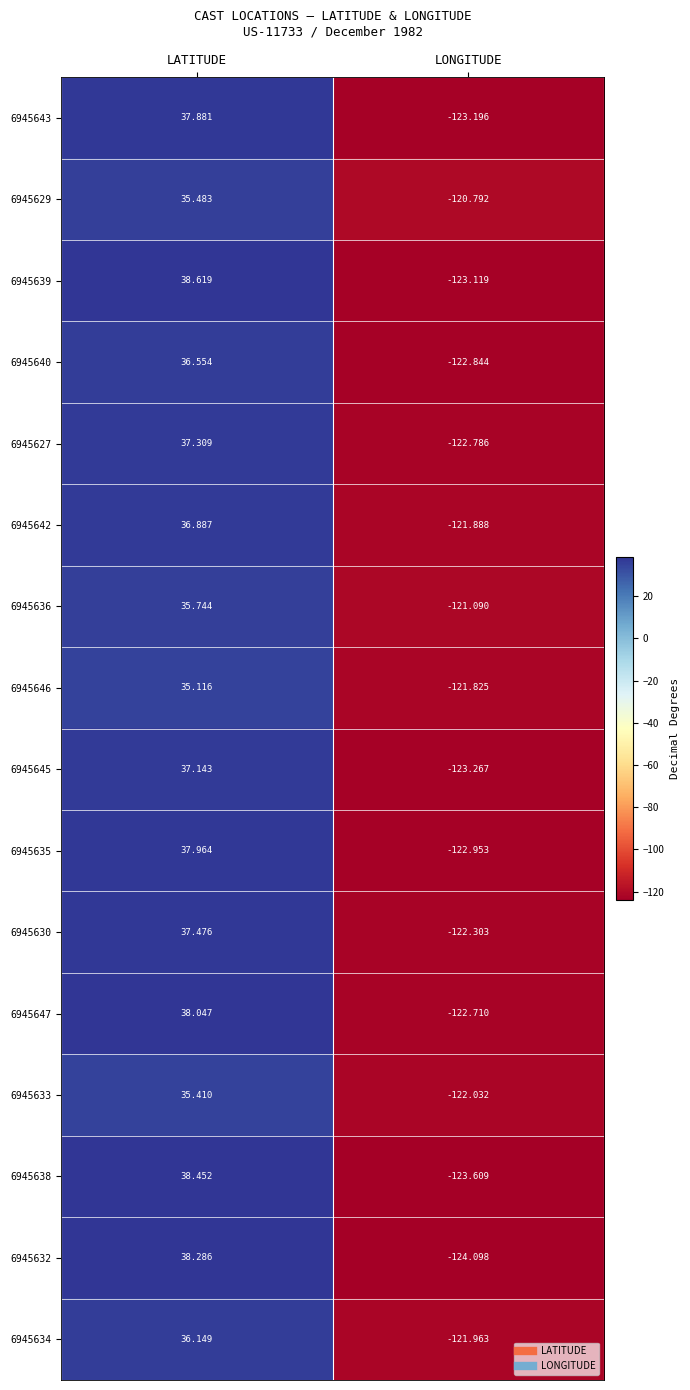

At which category is the sum across all series the highest?

LATITUDE